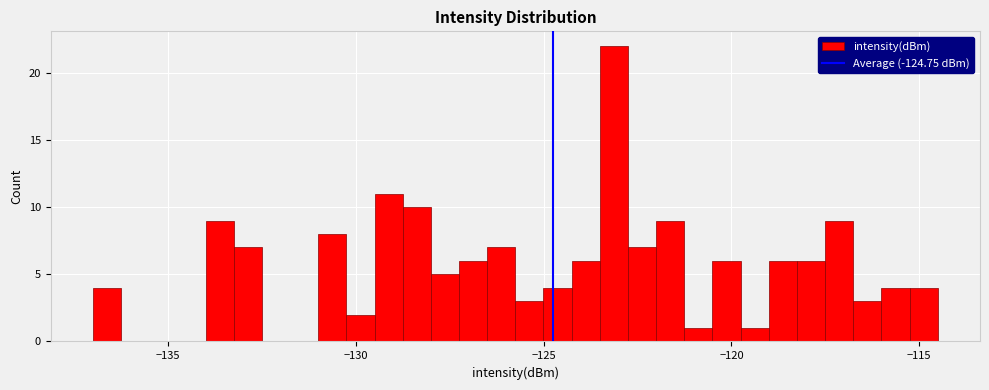

Read against the x-axis, roughly where is the centre of the tallest bar?

-123.0